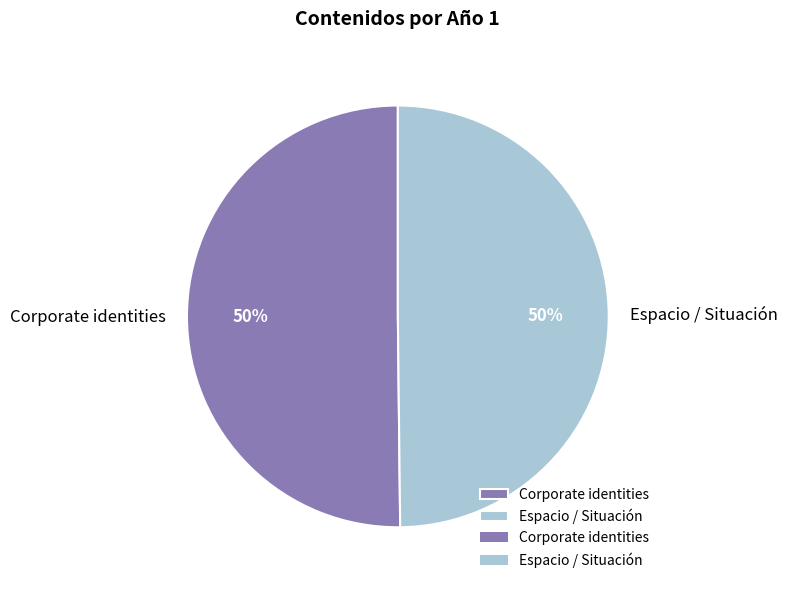

Count the number of slices in the pie.

2